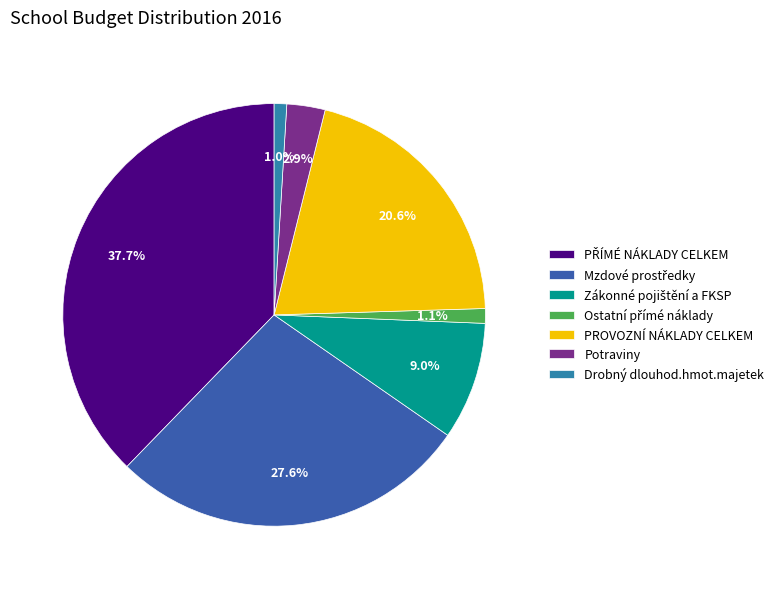

Is Potraviny the majority of the pie?

No